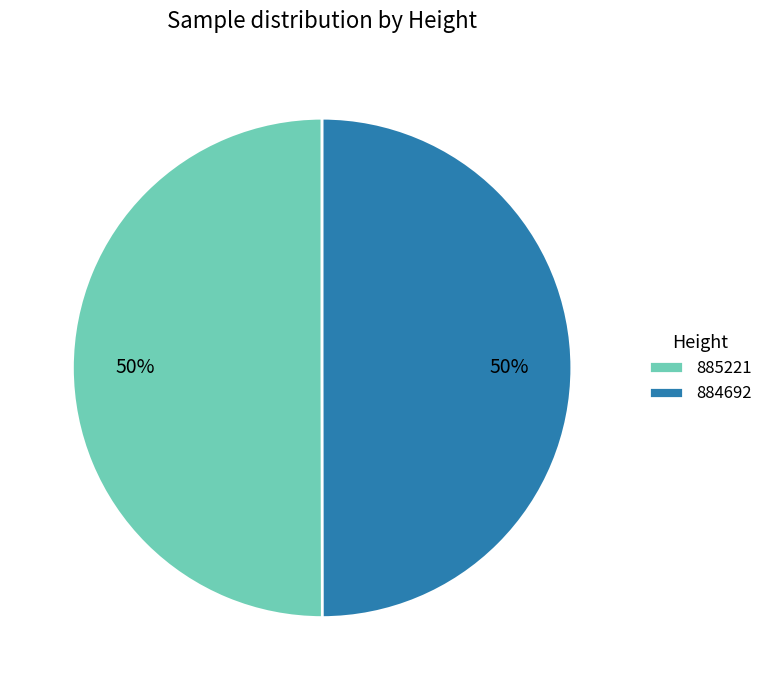

The 884692 slice represents 50% of the pie. True or false?

True